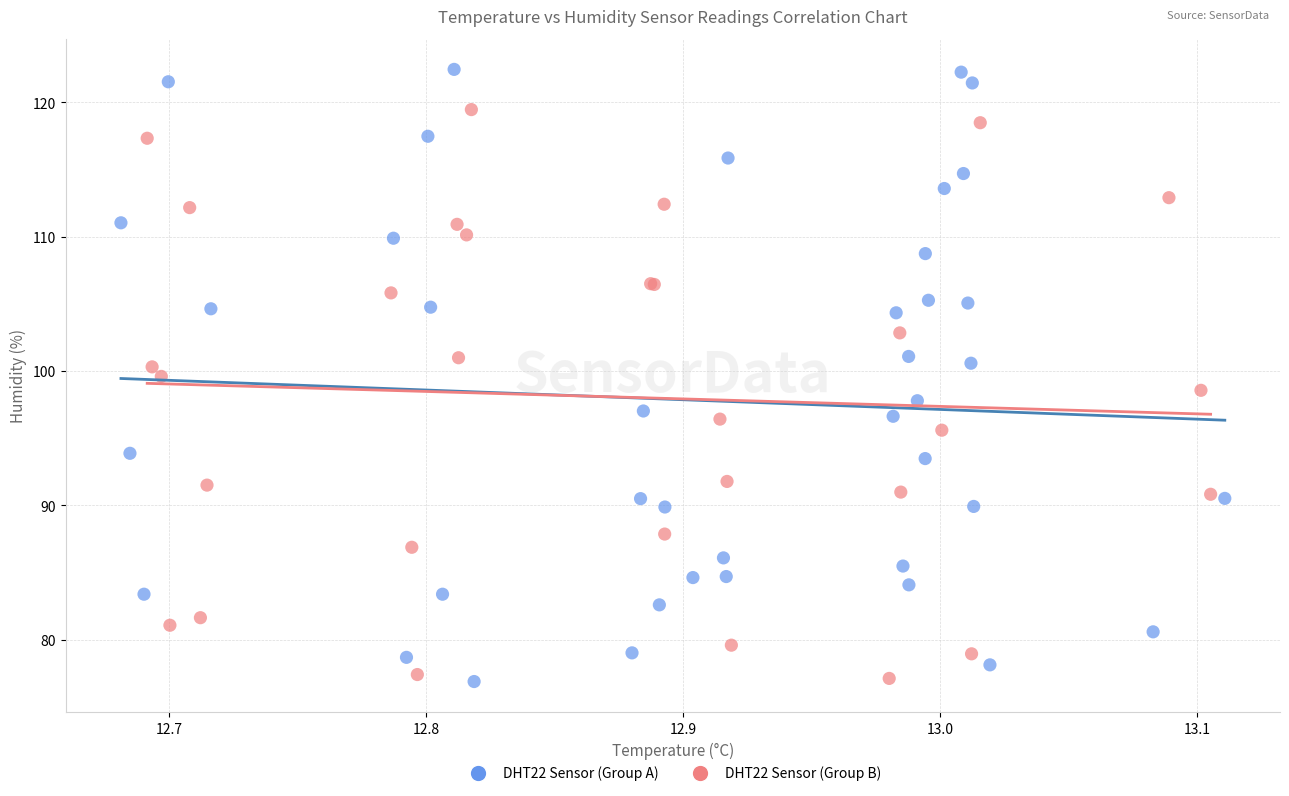

Which series has the largest Y range (max minus min)?

DHT22 Sensor (Group A)